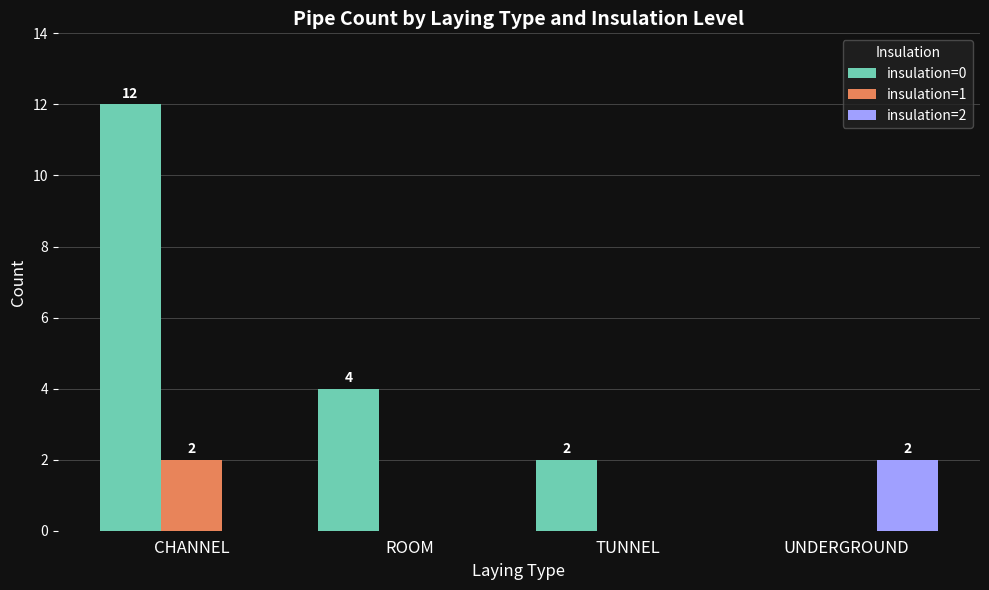

Reading right to left, transcribe all the data shown in this chart.

insulation=0: 0	2	4	12
insulation=1: 0	0	0	2
insulation=2: 2	0	0	0